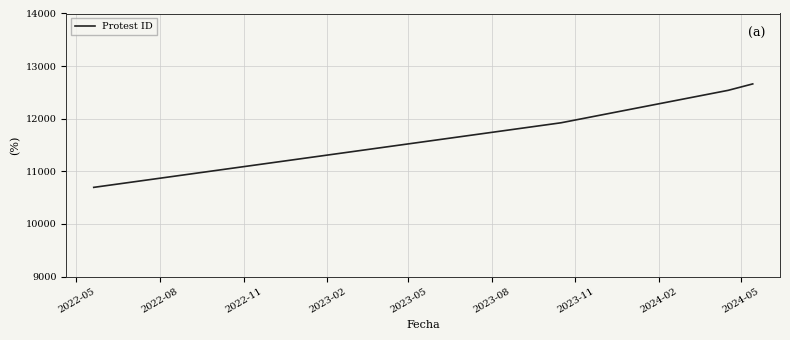

What is the difference between the maximum and minimum values?

1966